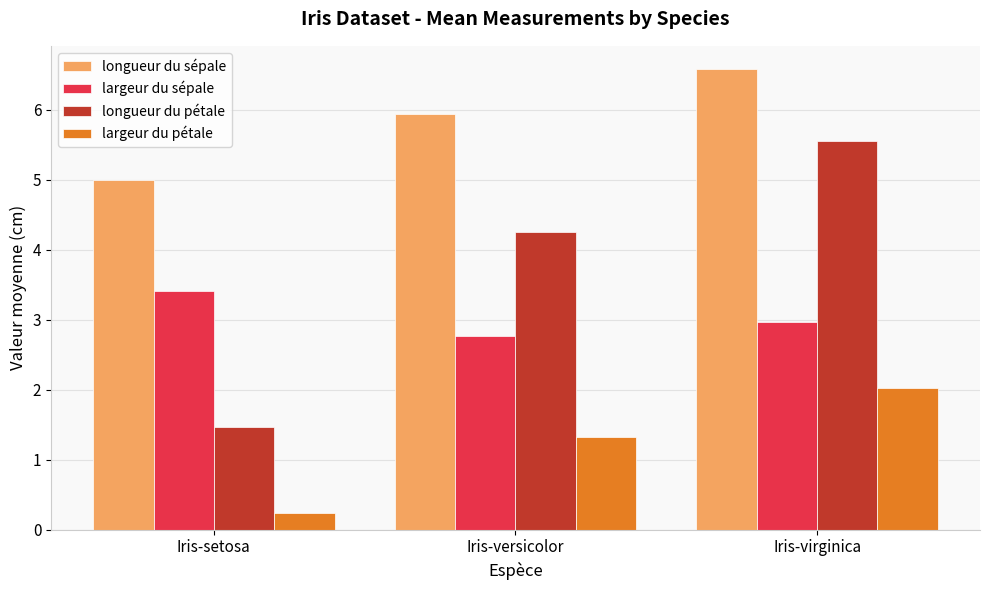

Is it true that longueur du sépale equals 6.6 at Iris-virginica?

True